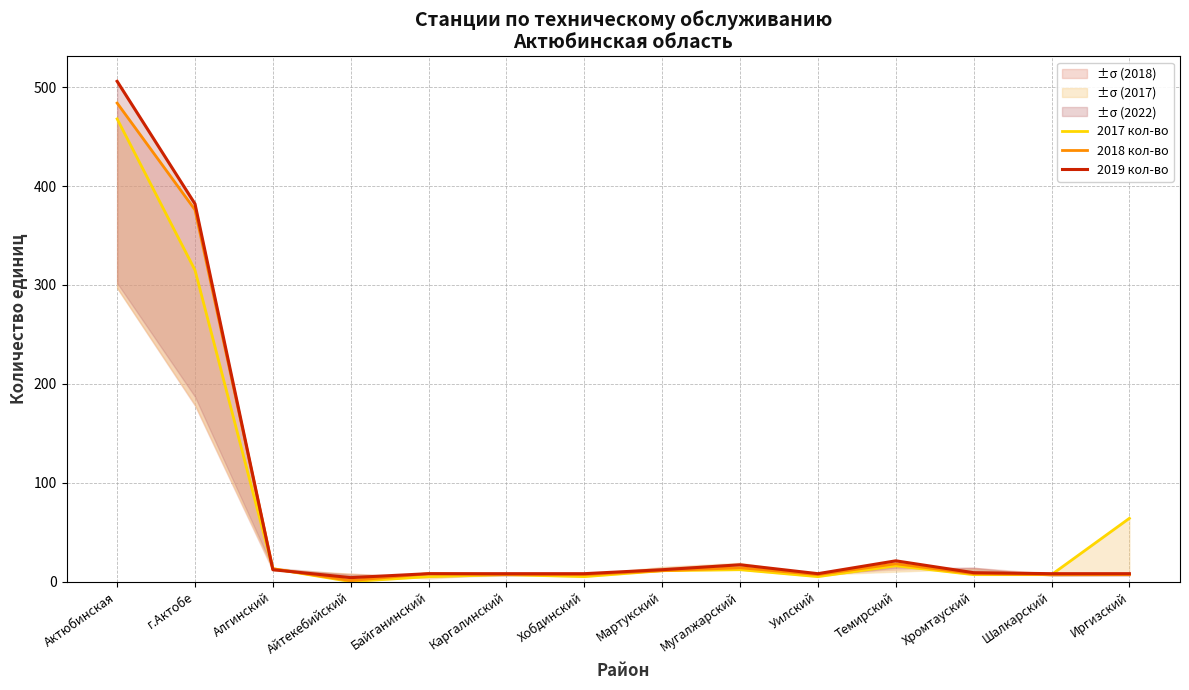

How many lines are shown in the chart?

3